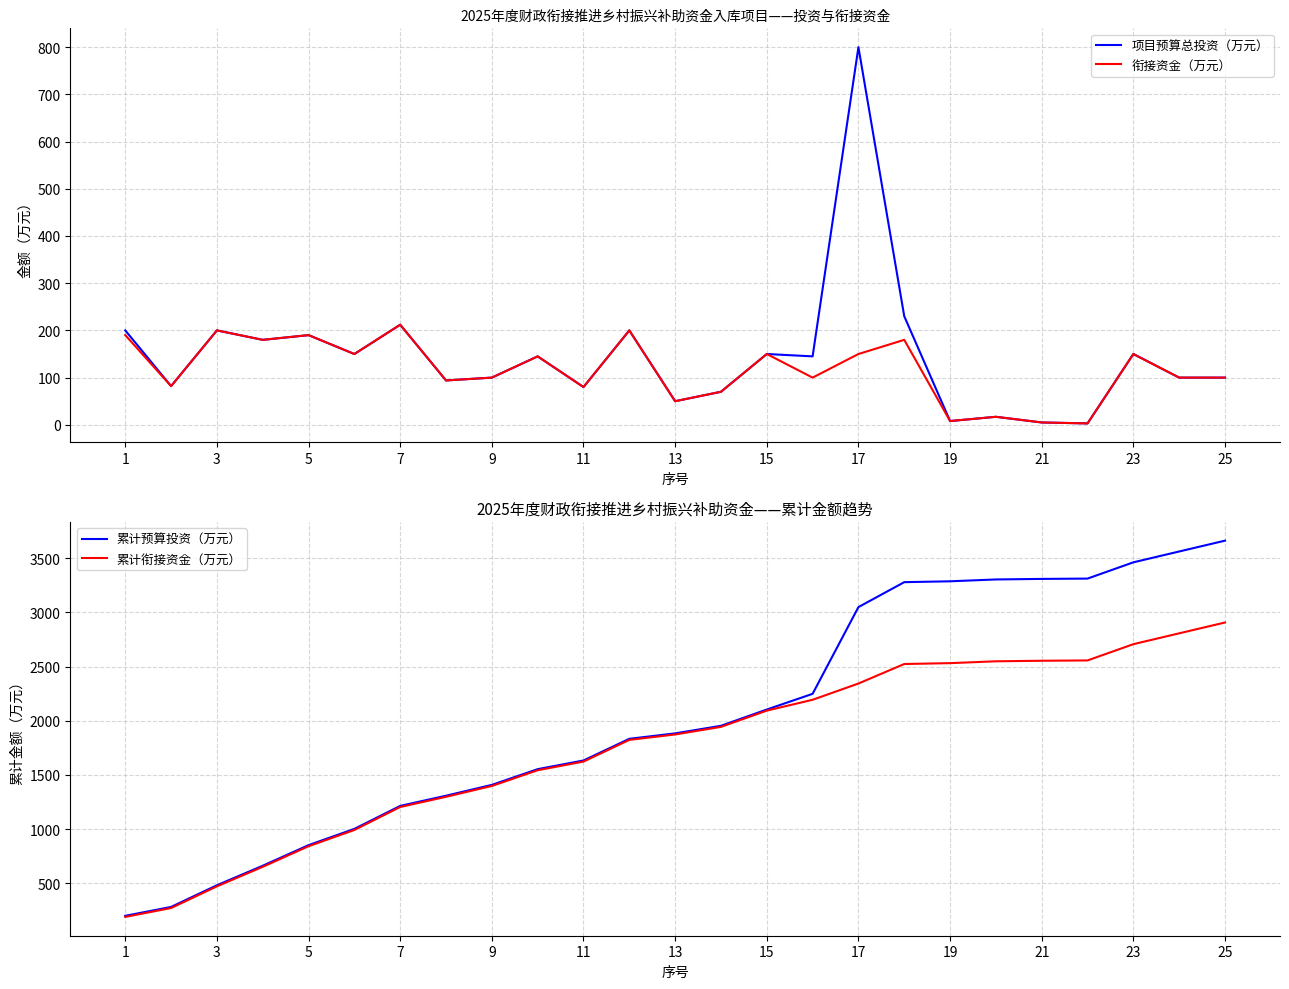

Which series has the largest range (max minus min)?

累计预算投资（万元）